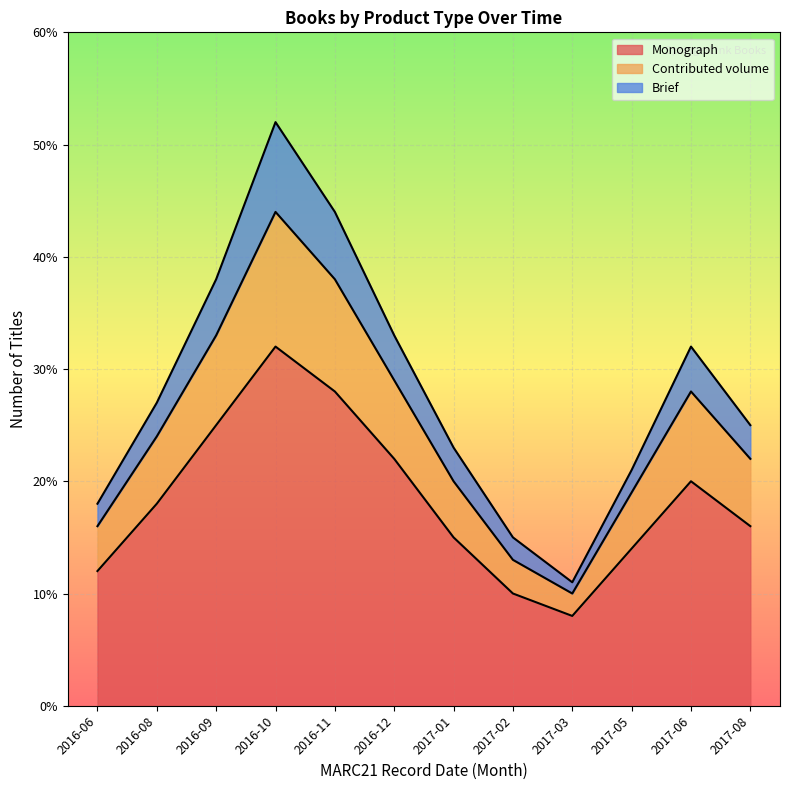

At which label does Monograph reach its minimum?

2017-03